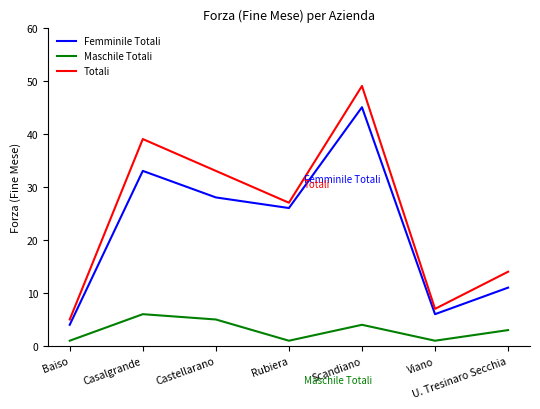

At which category does Totali reach its first local valley?

Rubiera